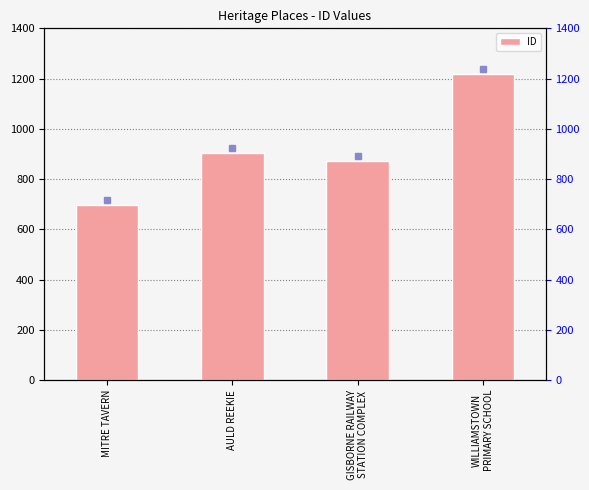

What is the value of the 2nd bar from the left?

903